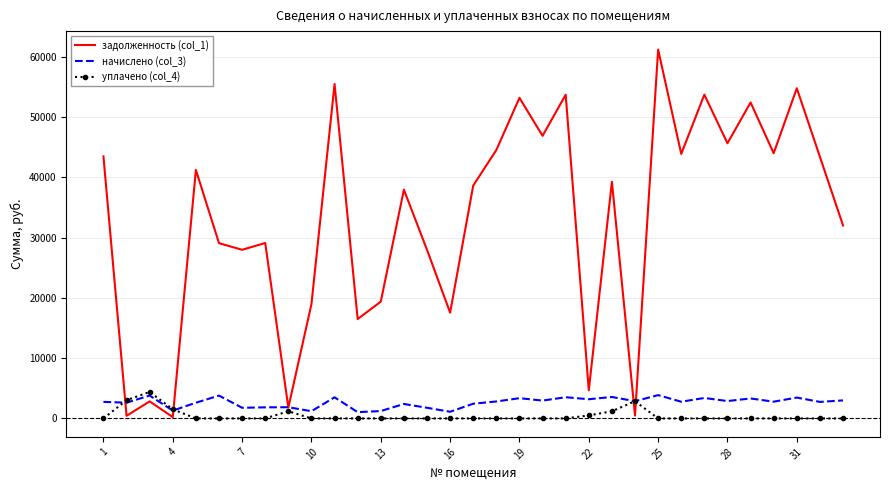

Which series has the largest total across all categories?

задолженность (col_1)